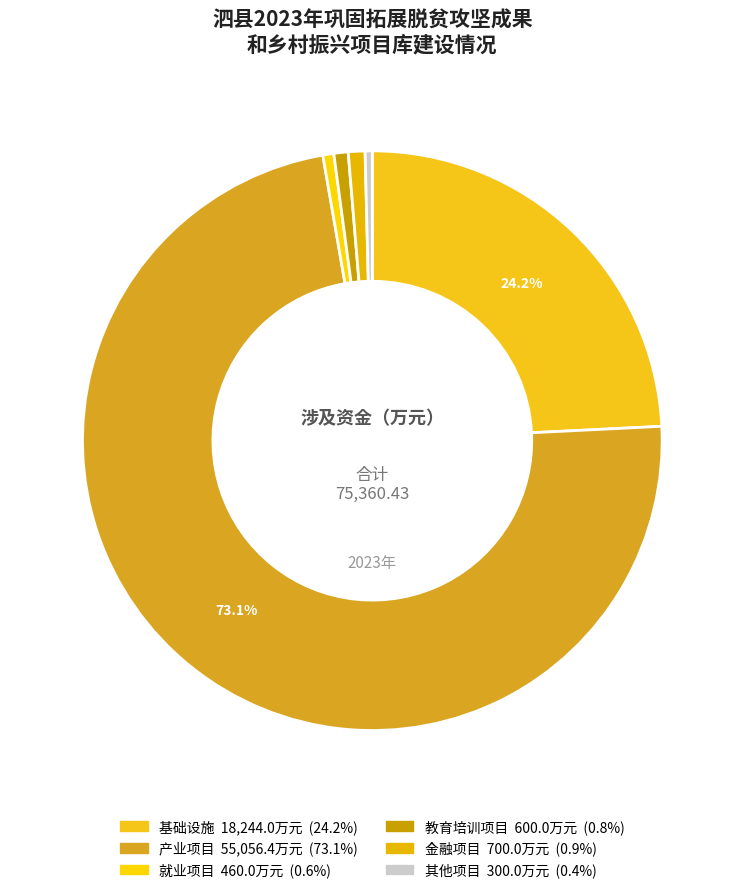

Count the number of slices in the pie.

6